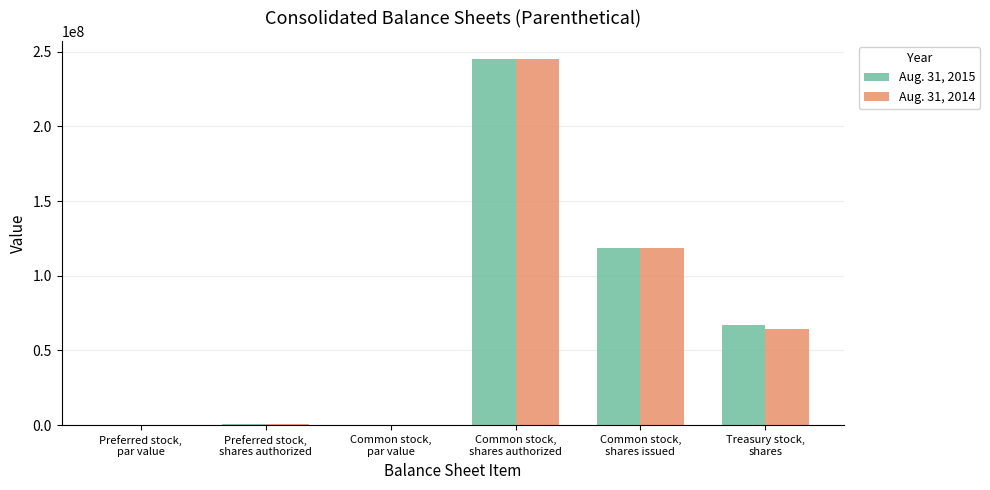

Does the chart contain stacked bars?

No